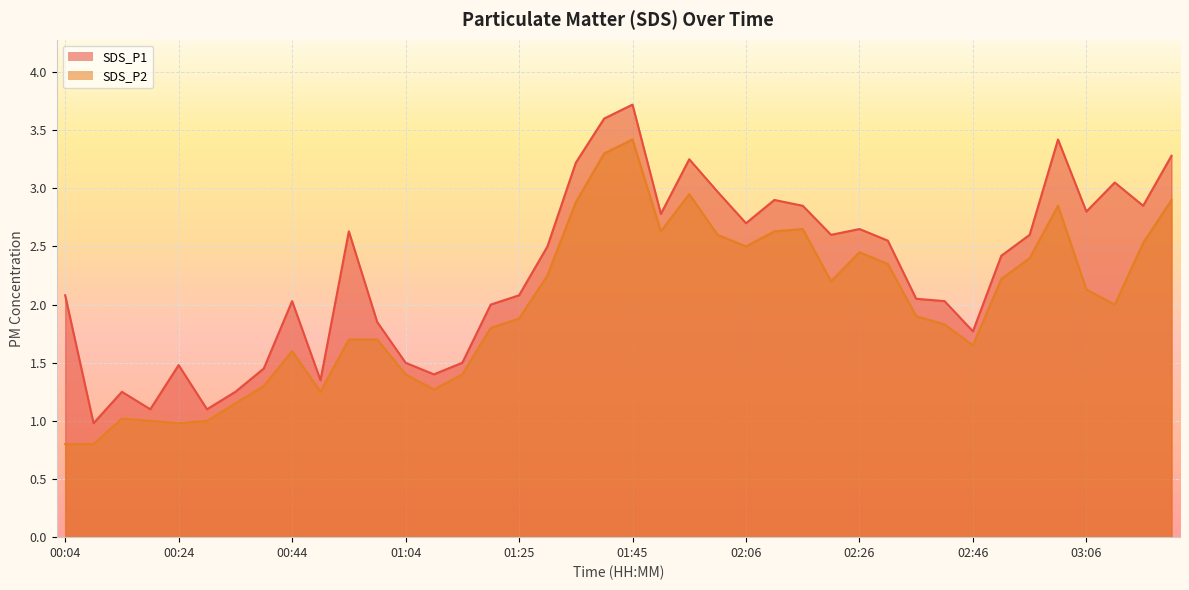

What is the sum of all SDS_P2 values?

79.3